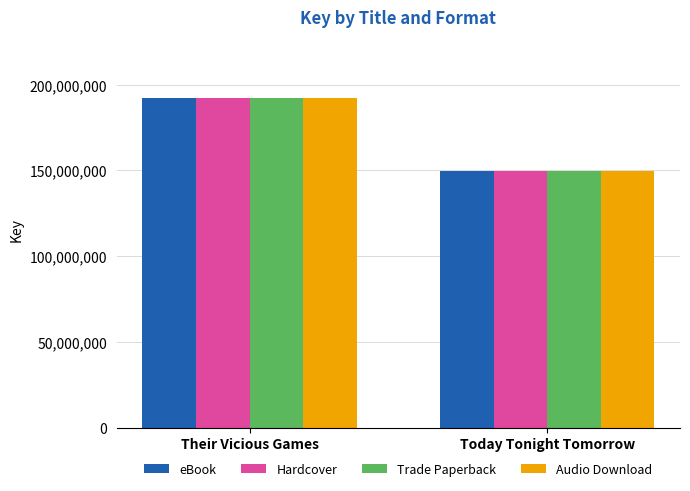

How many series are shown in this chart?

4